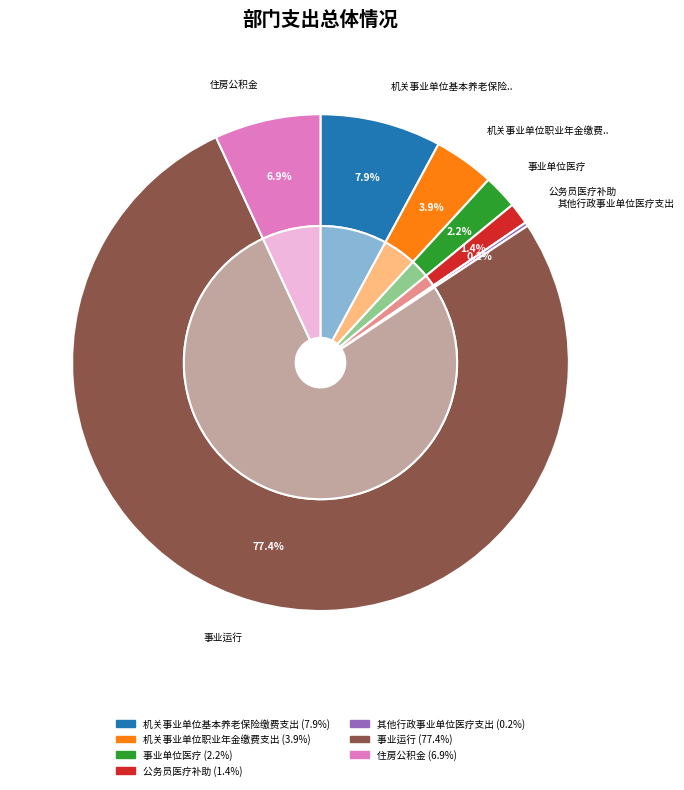

Does 事业运行 account for over 50% of the chart?

Yes